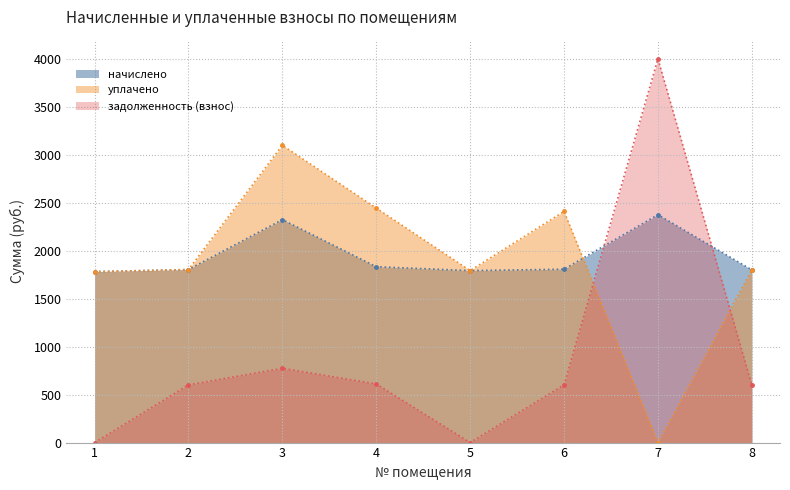

What is the maximum value shown in the chart?

4000.0